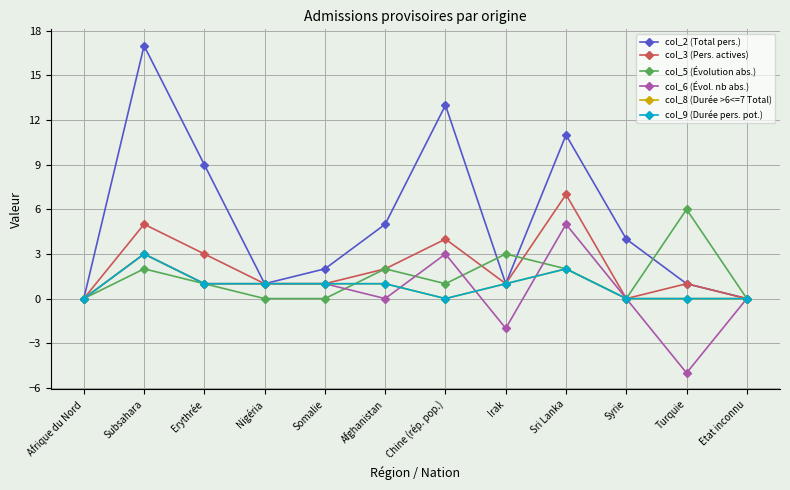

At which category is the sum across all series the highest?

Subsahara